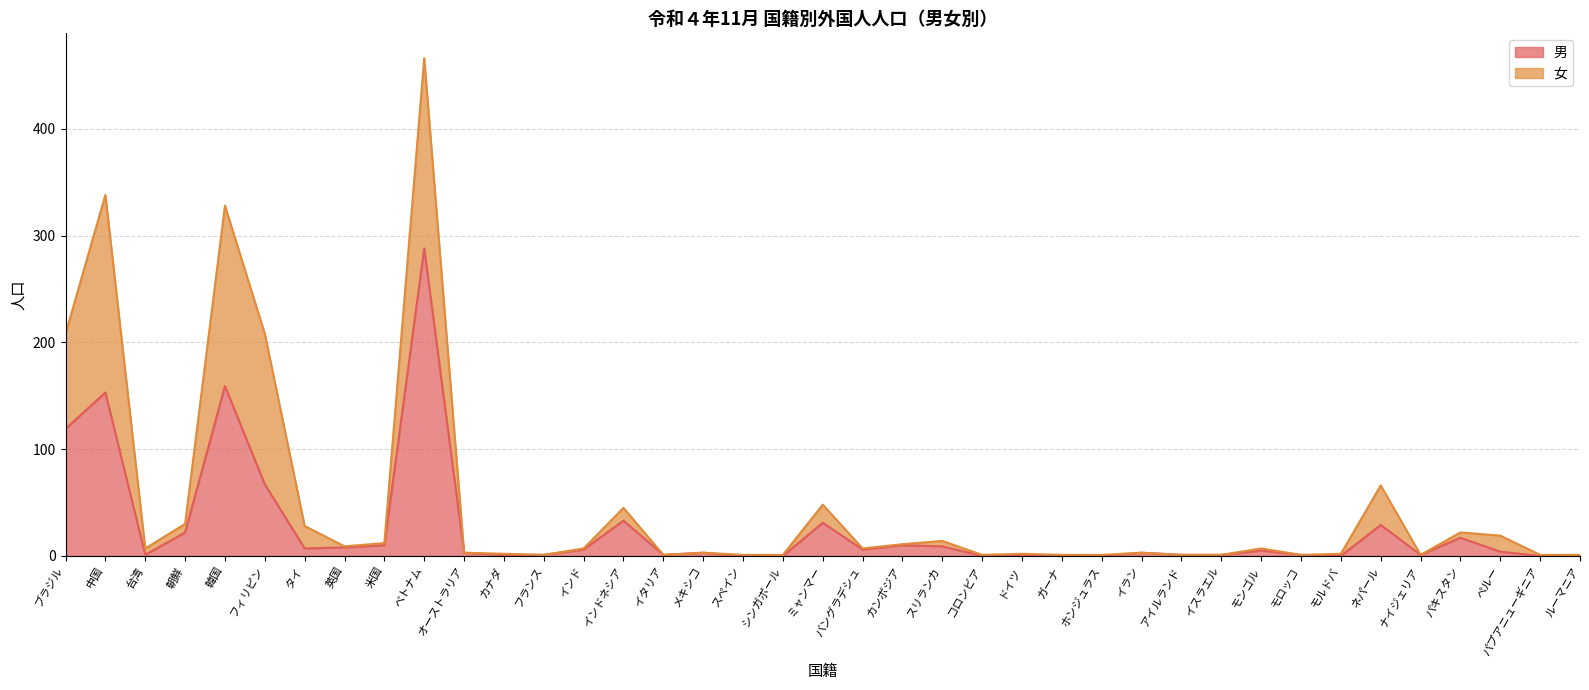

How many values are below 3?

17